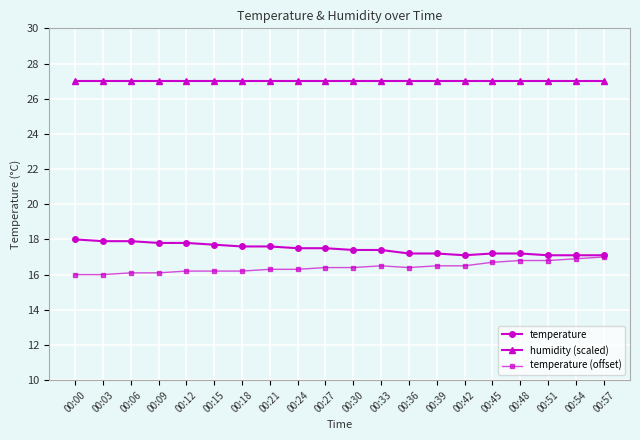

True or false: humidity (scaled) and temperature (offset) cross at least once.

False